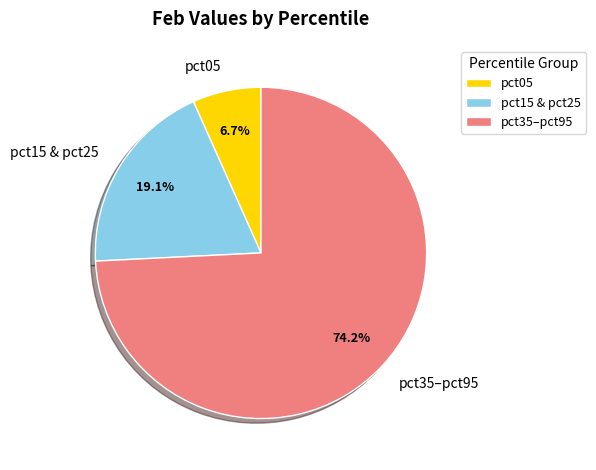

What percentage do pct15 & pct25 and pct05 together represent?

25.8%